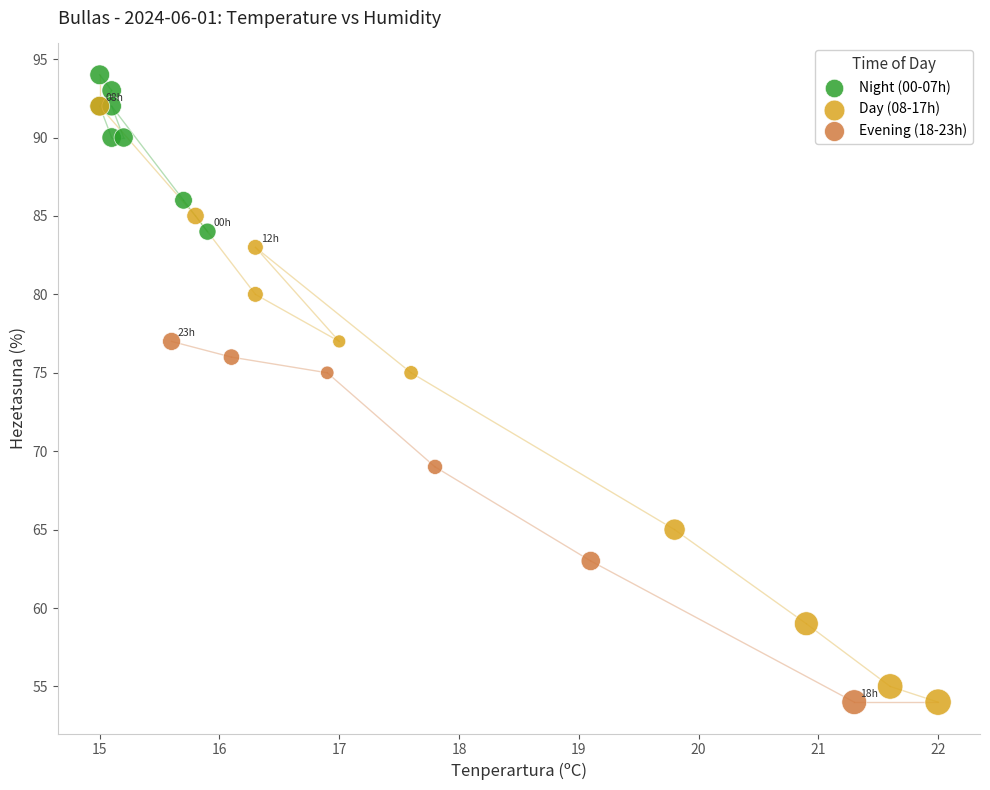

Which series reaches the maximum Y coordinate?

Night (00-07h)